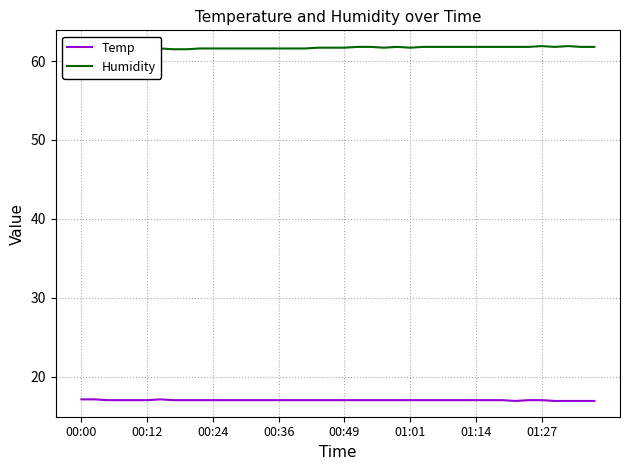

Where is Humidity nearest to the value 61?

00:00